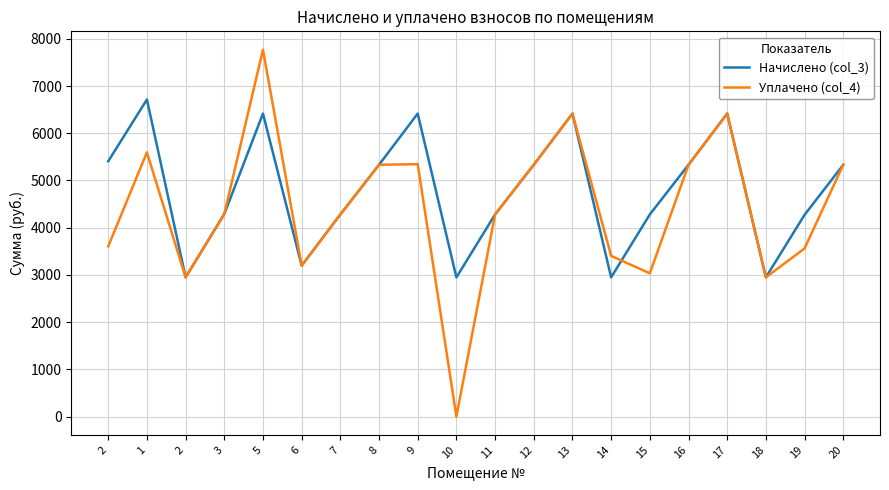

What are all the series names shown in the legend?

Начислено (col_3), Уплачено (col_4)